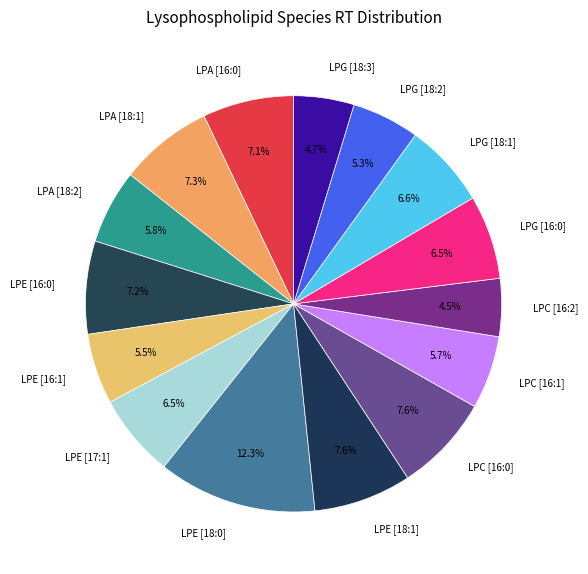

Does LPC [16:1] represent more than half of the total?

No